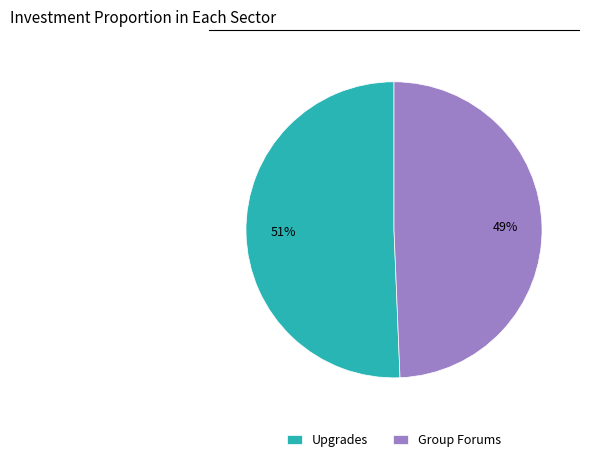

To the nearest percent, what is the combined percentage of Group Forums and Upgrades?

100%